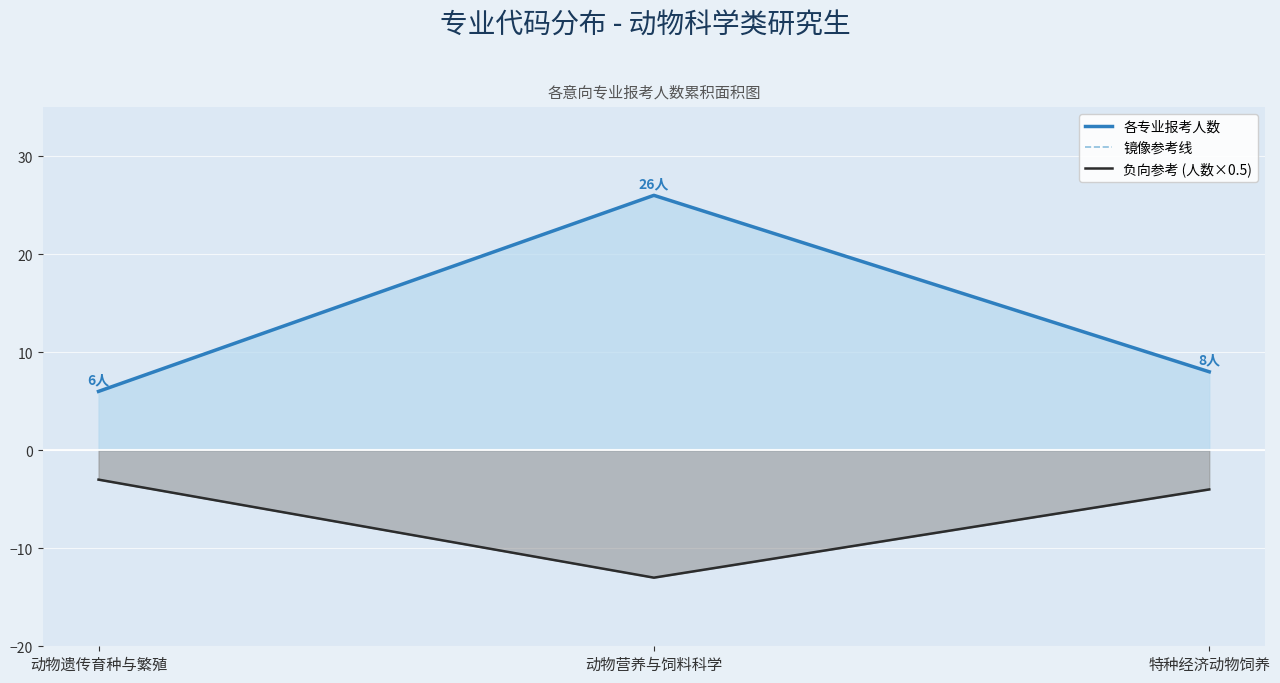

Between 动物营养与饲料科学 and 特种经济动物饲养, which series saw the biggest shift?

各专业报考人数